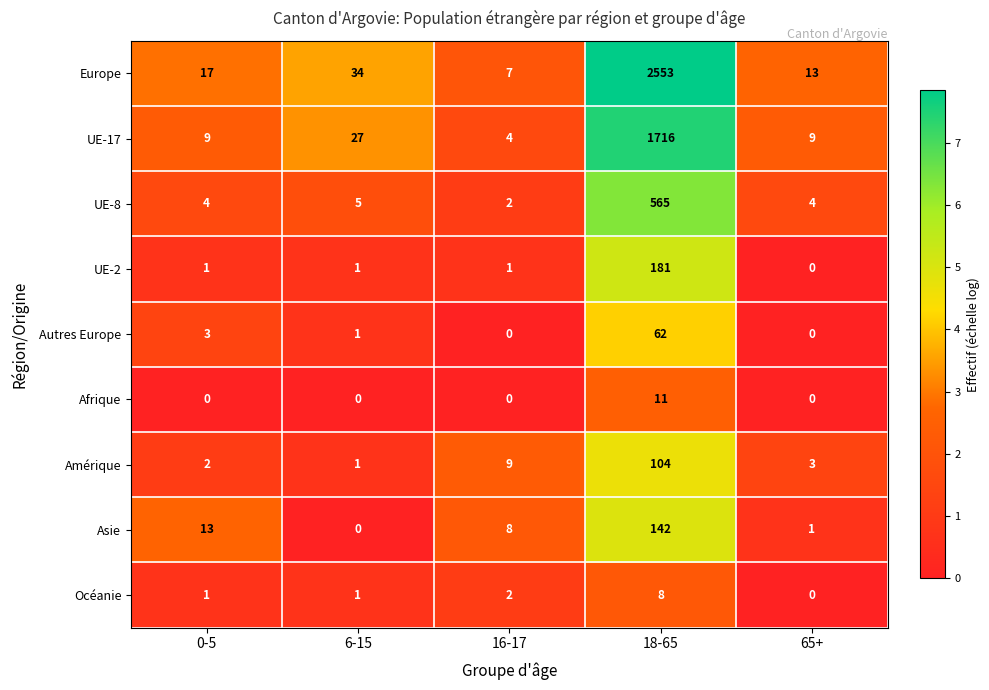

True or false: Afrique has a value of 0 at 65+.

True